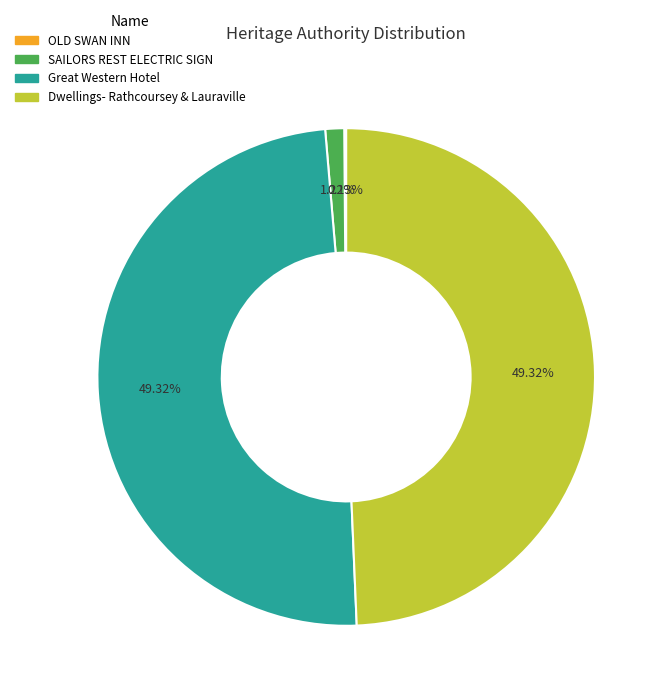

What is the total percentage of Great Western Hotel and SAILORS REST ELECTRIC SIGN?

50.5%